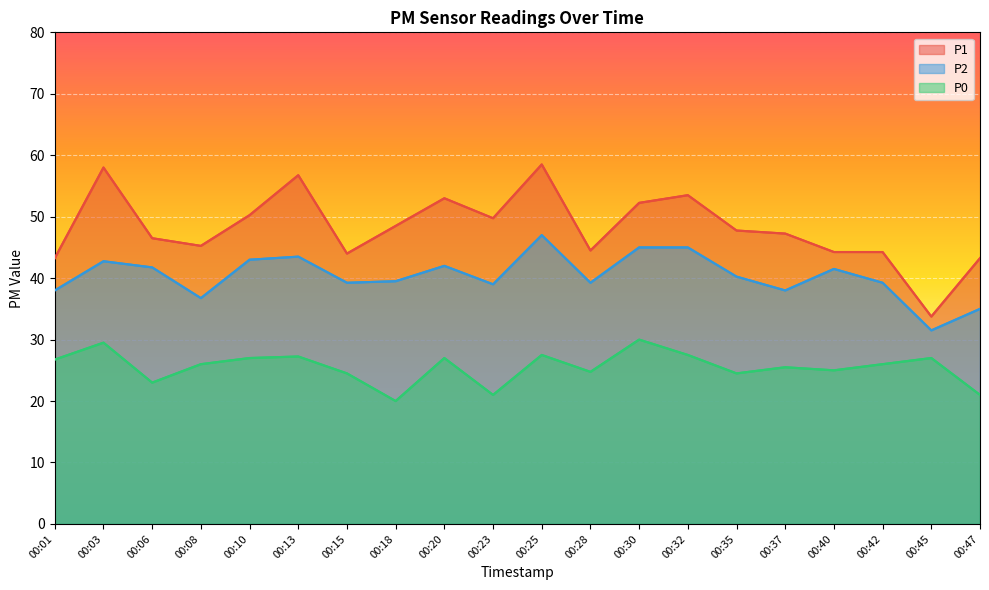

Between 00:01 and 00:25, which series saw the biggest shift?

P1